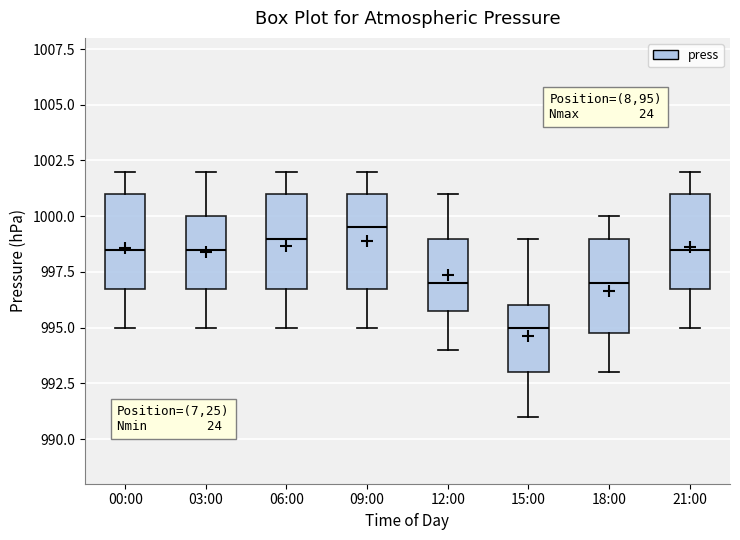

Reading left to right, read every box against the y-axis: the position of its median line, the range the box covers, and the ends of its whiskers. The values are not printed on the chart, so give them approximately, as read against the axis.

00:00: median 998.5, box 997.0 to 1001.0, whiskers 995.0 to 1002.0
03:00: median 998.5, box 997.0 to 1000.0, whiskers 995.0 to 1002.0
06:00: median 999.0, box 997.0 to 1001.0, whiskers 995.0 to 1002.0
09:00: median 999.5, box 997.0 to 1001.0, whiskers 995.0 to 1002.0
12:00: median 997.0, box 996.0 to 999.0, whiskers 994.0 to 1001.0
15:00: median 995.0, box 993.0 to 996.0, whiskers 991.0 to 999.0
18:00: median 997.0, box 995.0 to 999.0, whiskers 993.0 to 1000.0
21:00: median 998.5, box 997.0 to 1001.0, whiskers 995.0 to 1002.0